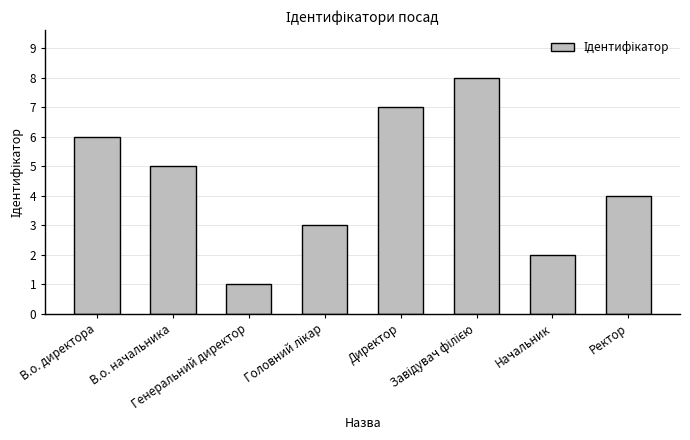

How many distinct data groups are displayed?

1